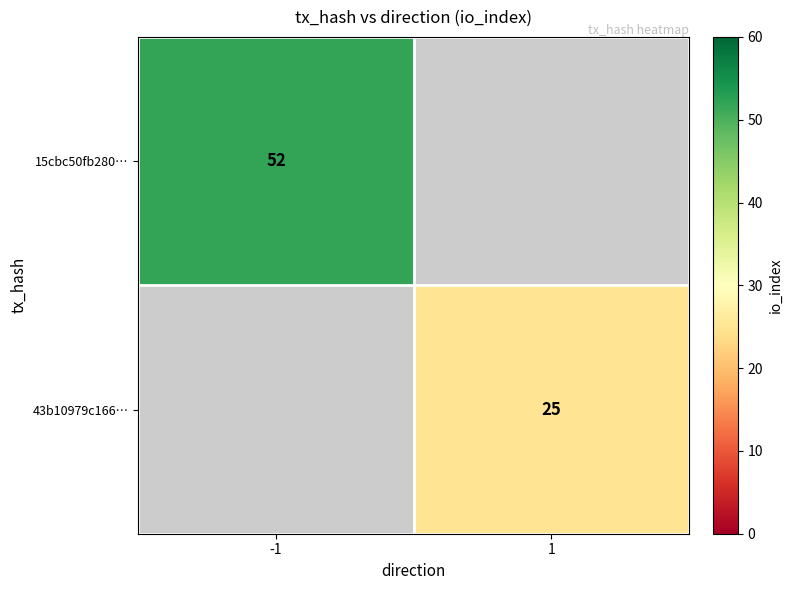

Is it true that 43b10979c166… equals 25 at 1?

True